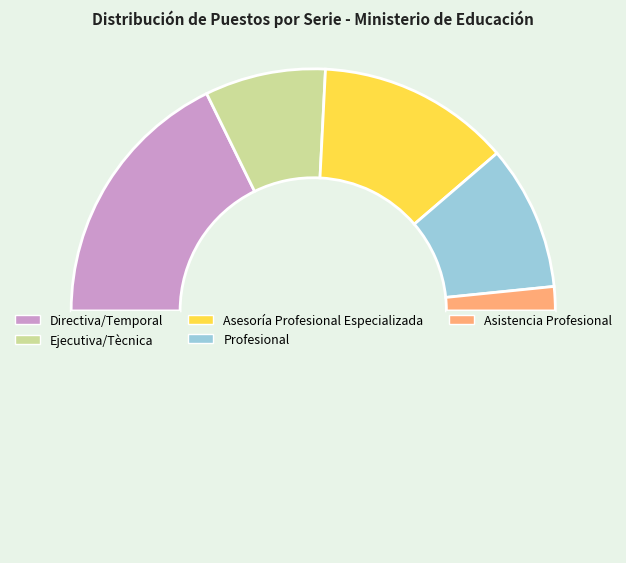

Is there any slice that represents more than half of the pie?

No